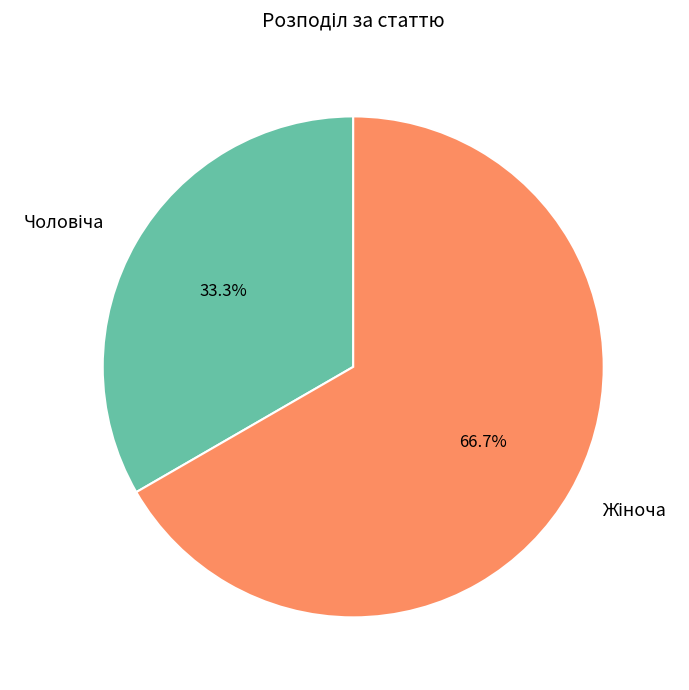

How many segments does this pie chart have?

2